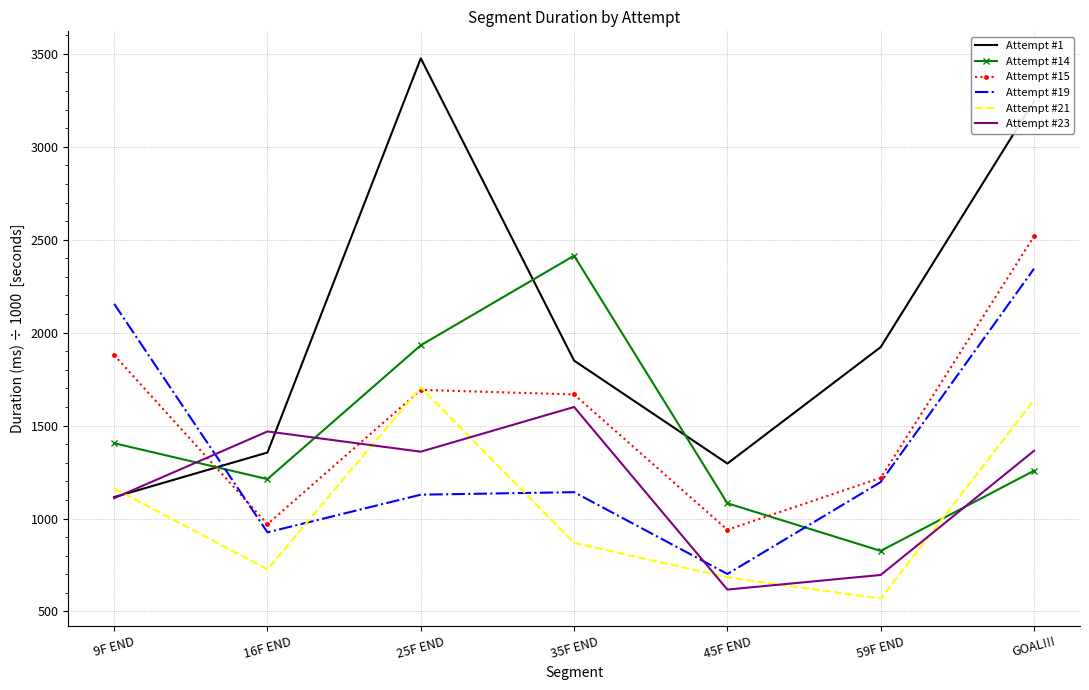

What position from the left is 25F END?

3